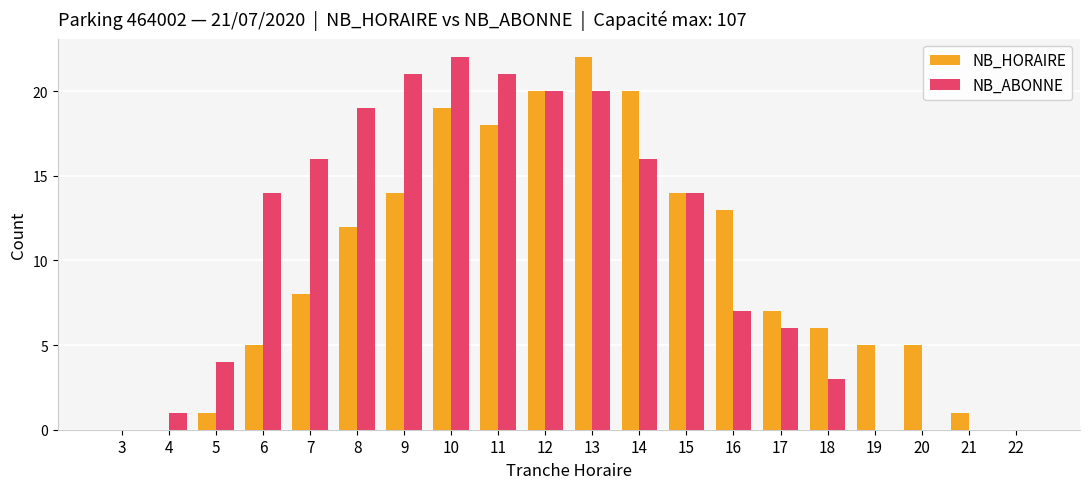

What is the maximum value shown in the chart?

22